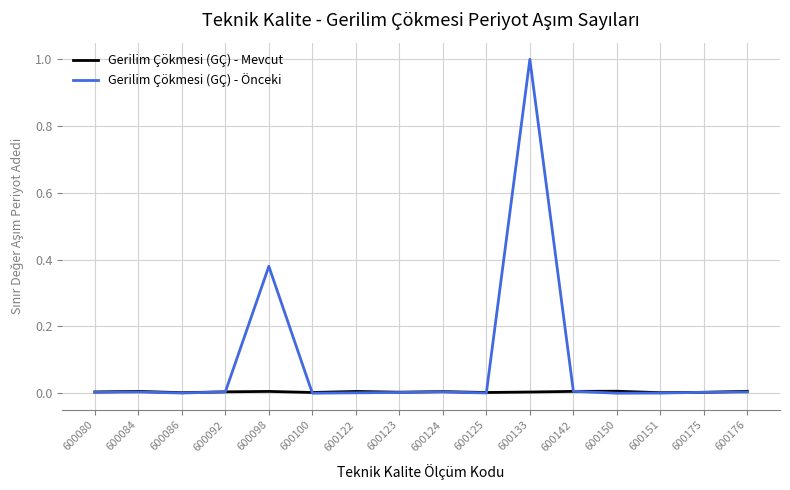

Is the value of Gerilim Çökmesi (GÇ) - Mevcut at 600100 greater than the value of Gerilim Çökmesi (GÇ) - Önceki at 600133?

No